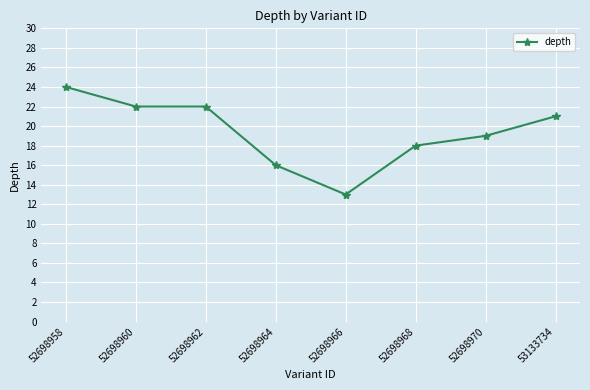

True or false: the data shows 26 at 52698968.

False